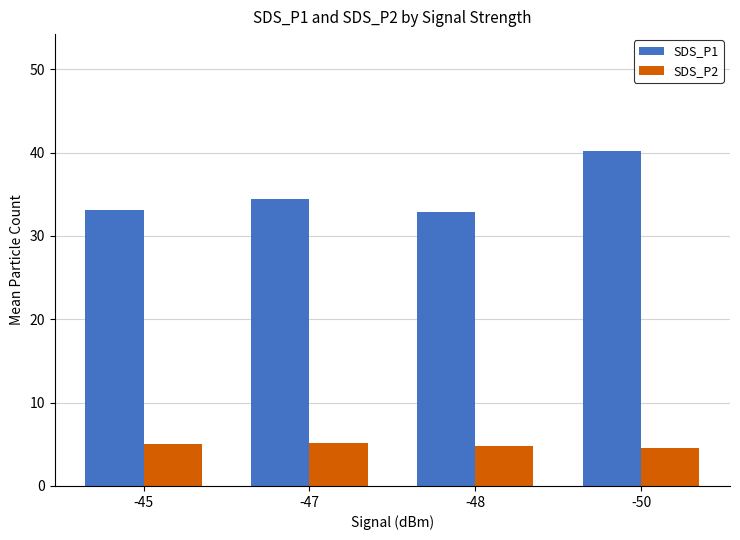

What is the sum of the SDS_P2 values at -47 and -50?

9.6